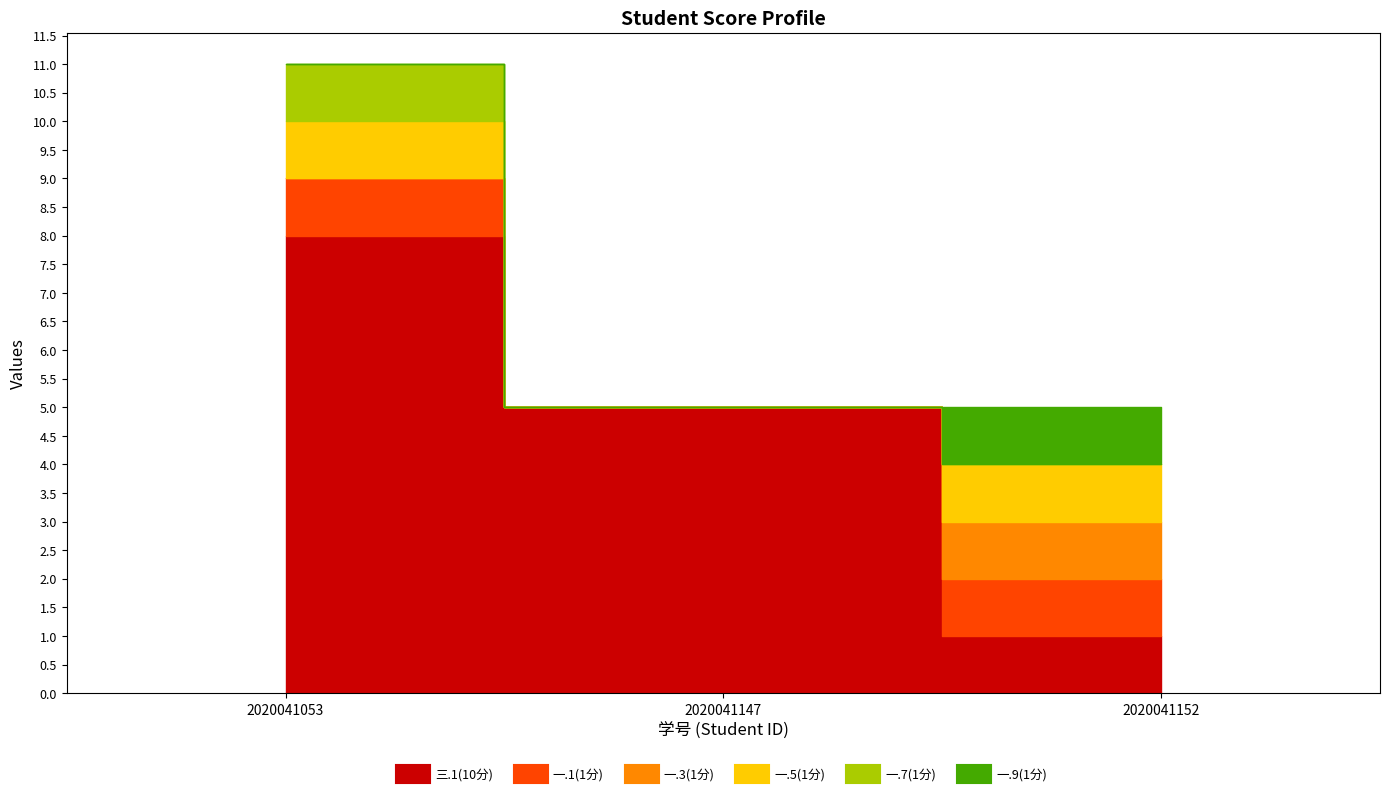

What is the difference between the 一.9(1分) values at 2020041147 and 2020041152?

1